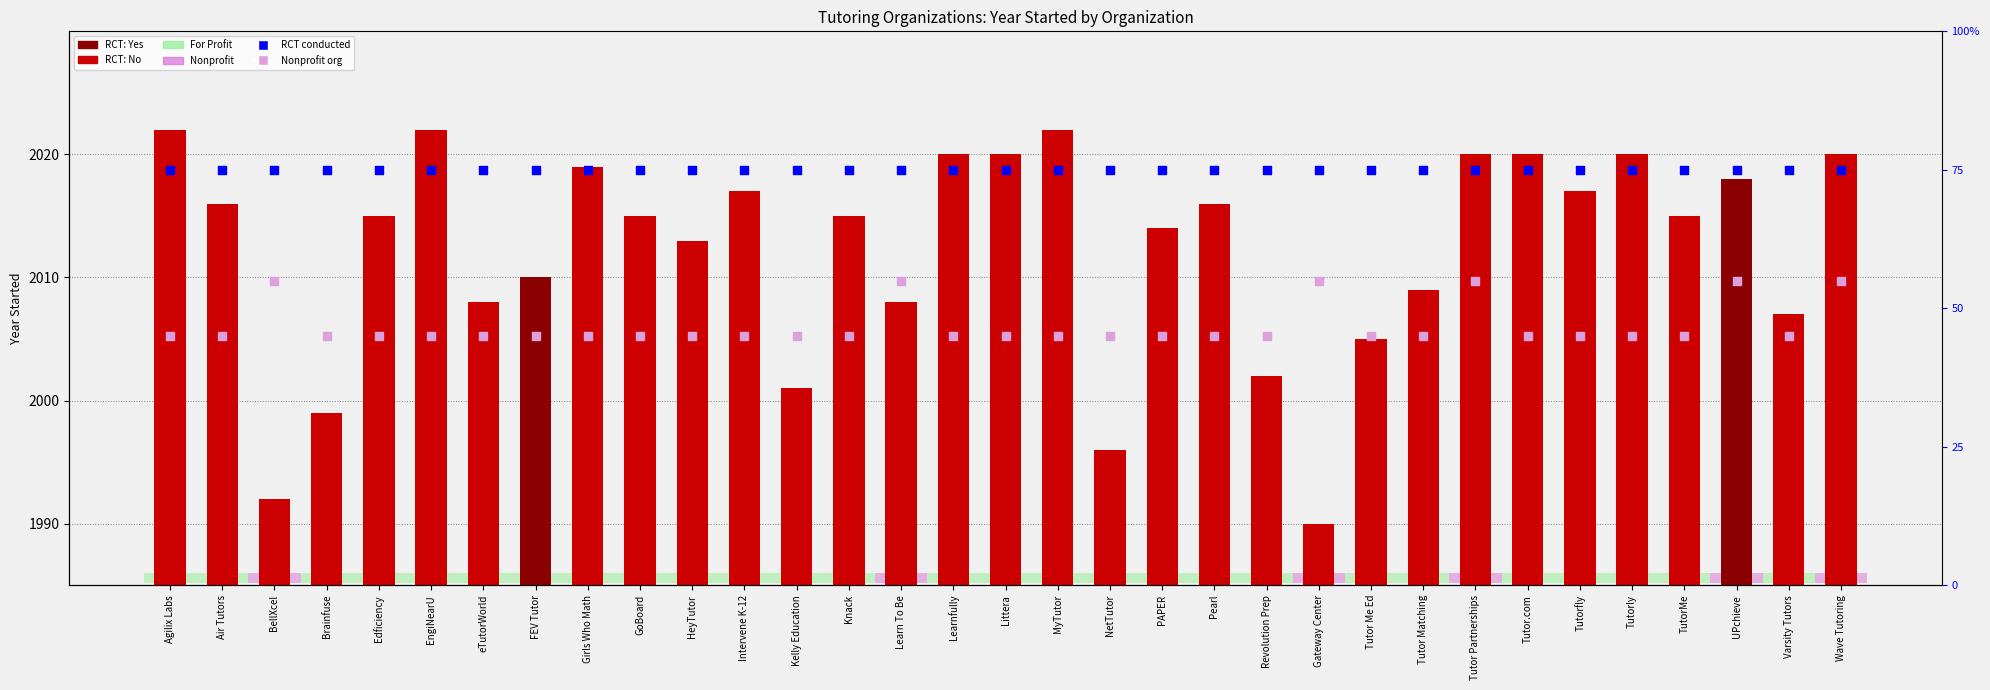

Which series has the largest total across all categories?

Year Started